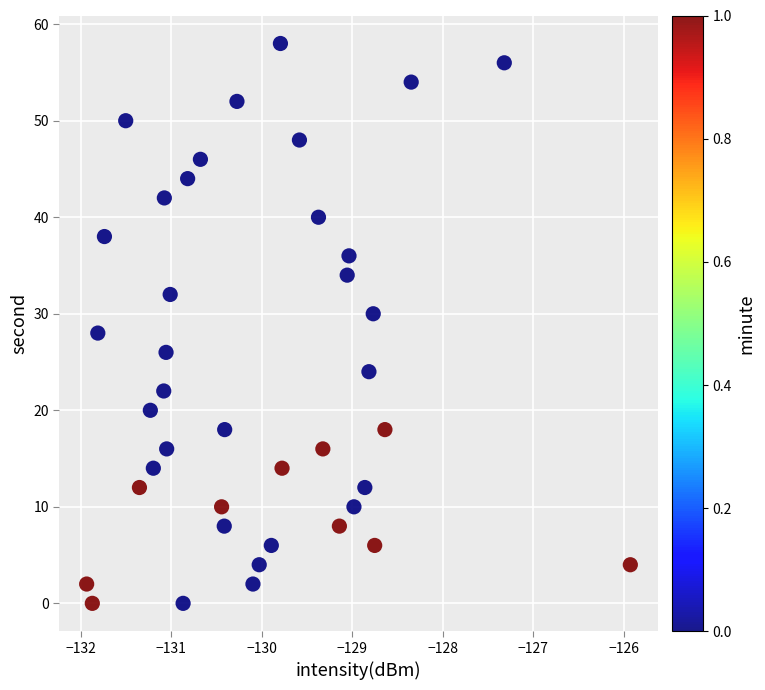

What is the range of Y values (max minus min)?

58